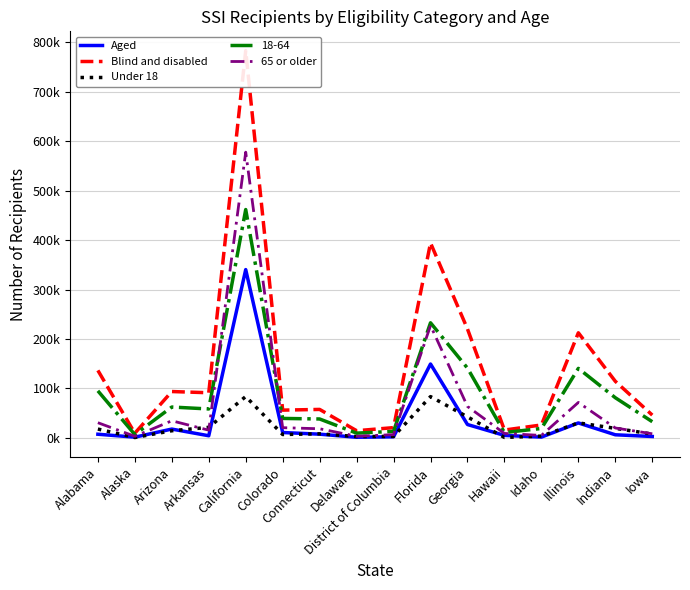

Where is Aged nearest to the value 170?

Florida